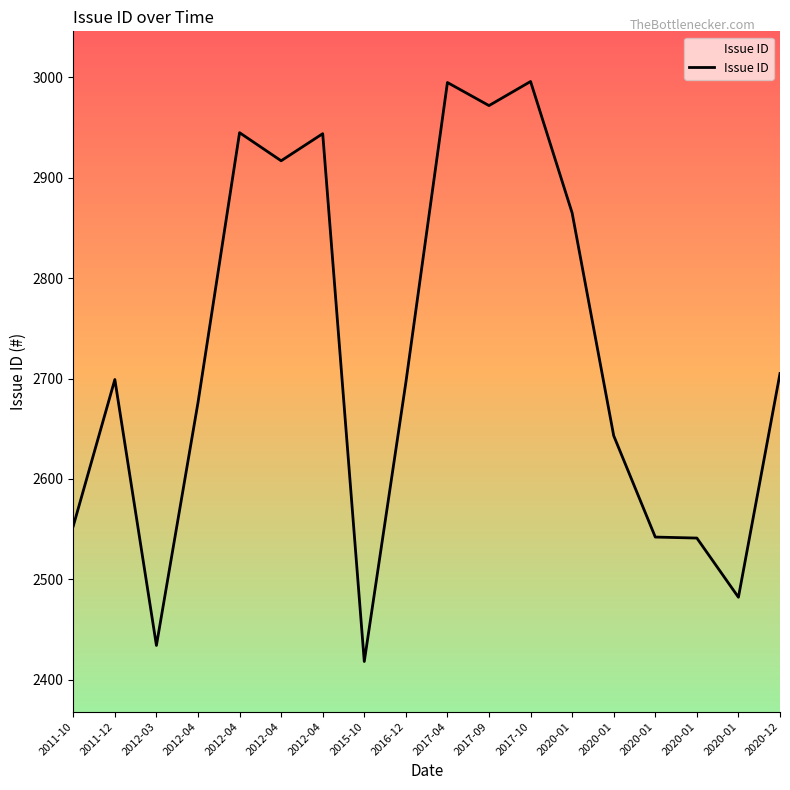

What is the sum of the values at 2011-10 and 2012-04?

5498